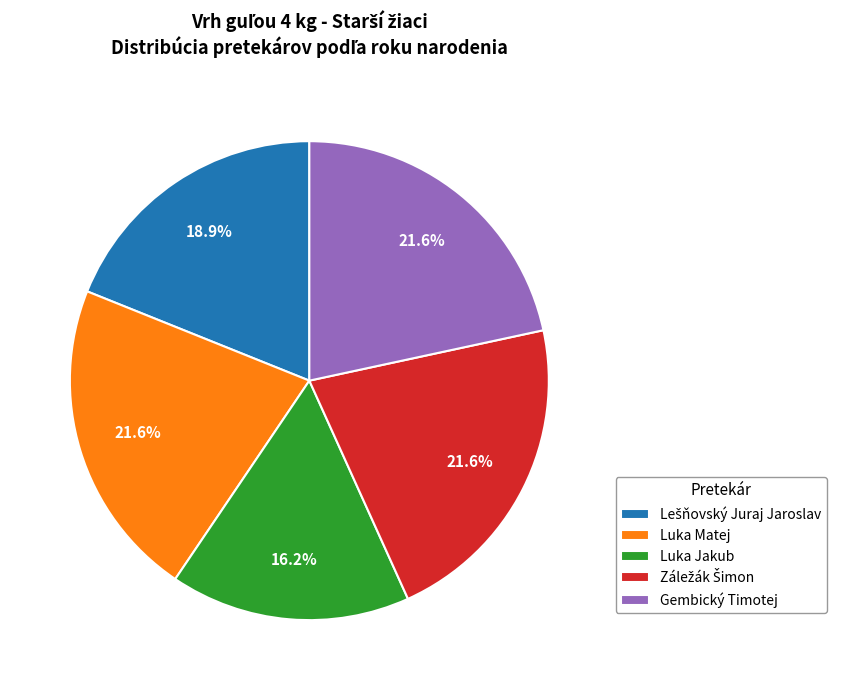

What percentage is NOT represented by Luka Matej?

78.4%